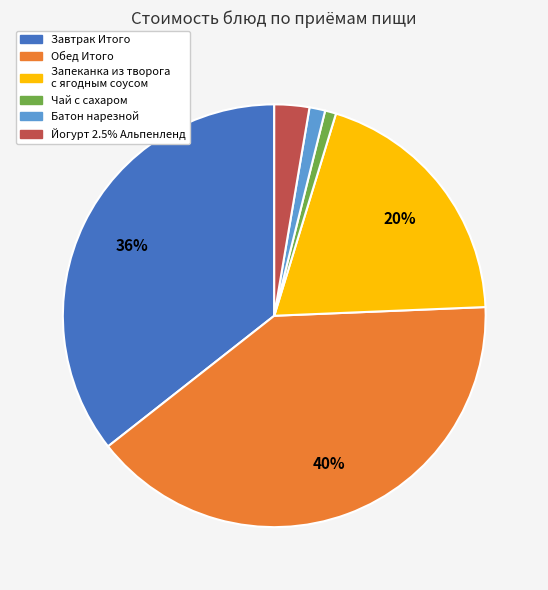

Is the sum of Йогурт 2.5% Альпенленд and Завтрак Итого greater than half?

No